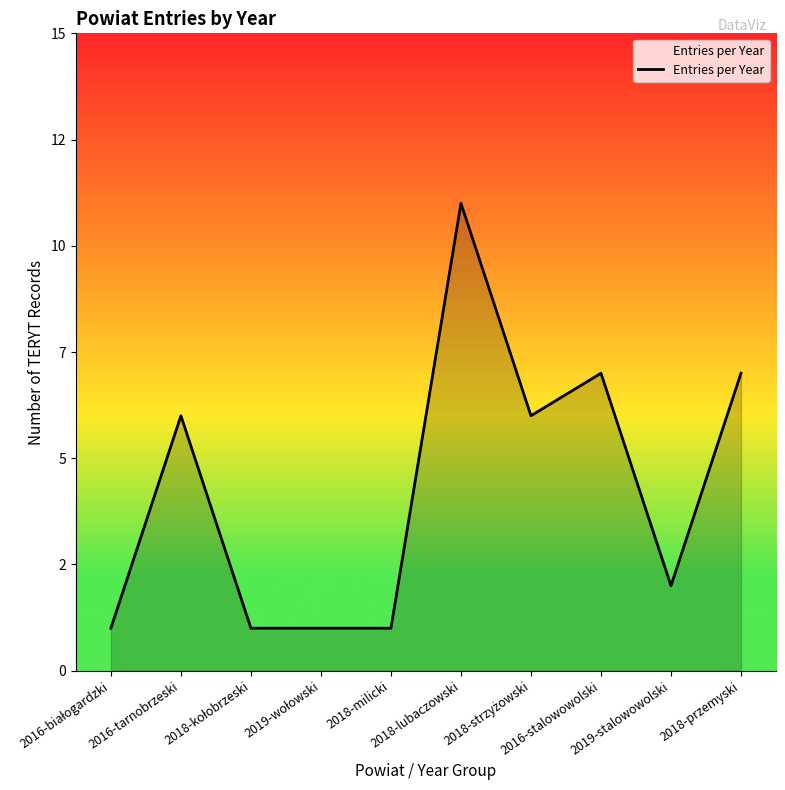

Is this an area chart (filled region under the line)?

Yes